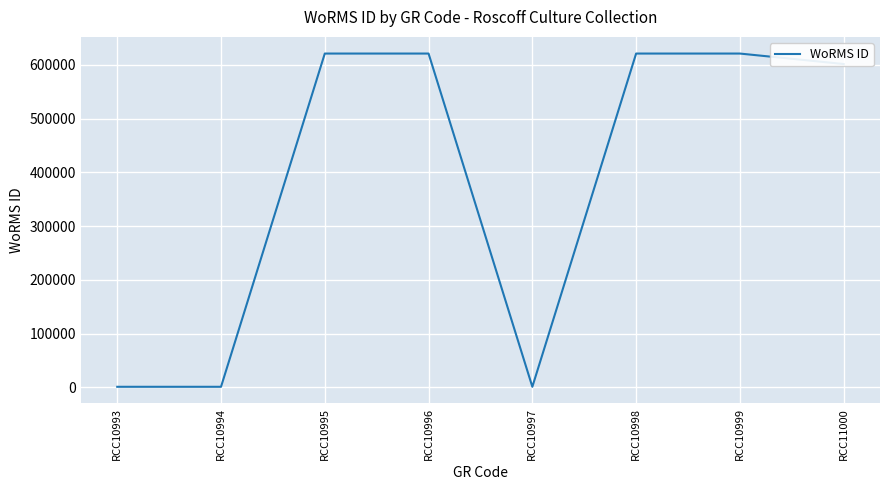

What is the change in value from RCC10995 to RCC11000?

-19505